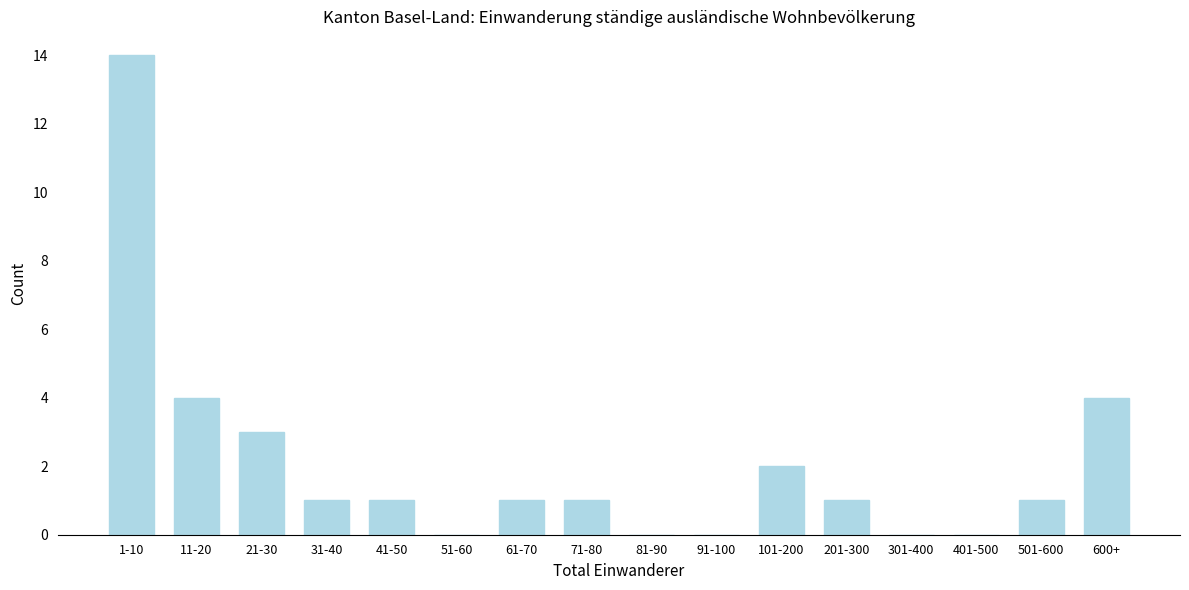

Reading left to right, list all the values displayed in this chart.

1-10=14	11-20=4	21-30=3	31-40=1	41-50=1	51-60=0	61-70=1	71-80=1	81-90=0	91-100=0	101-200=2	201-300=1	301-400=0	401-500=0	501-600=1	600+=4